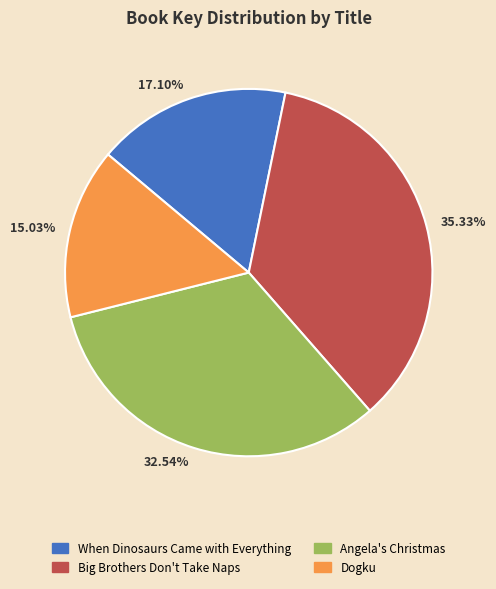

Does 15.03% account for over 50% of the chart?

No